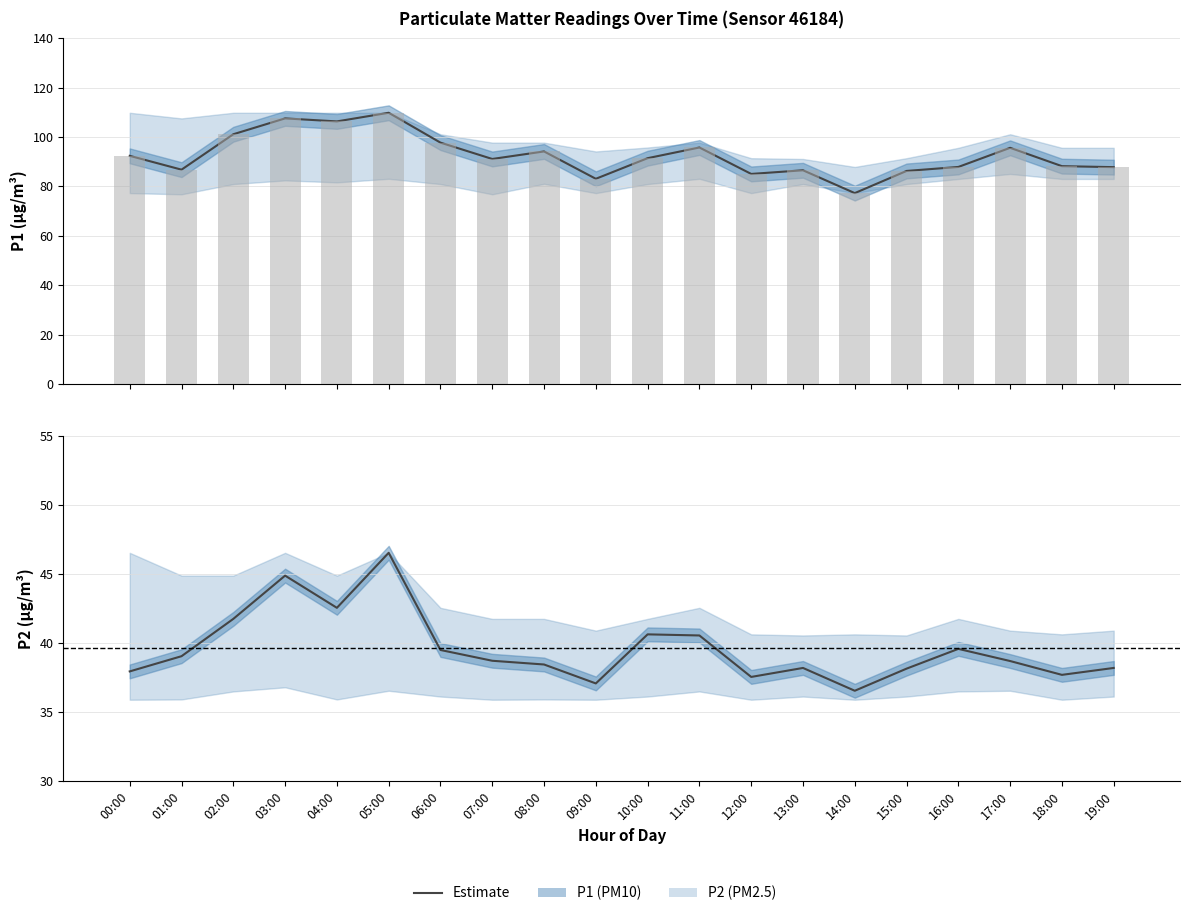

What is the label of the 16th bar from the right?

04:00